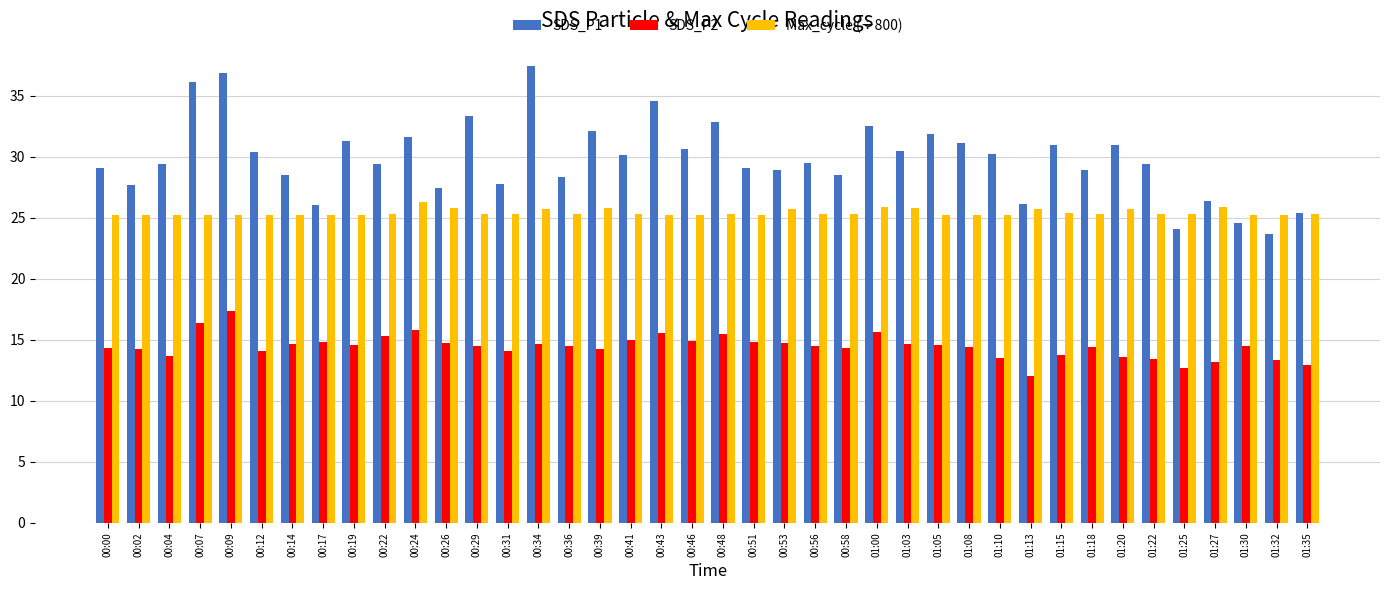

Which series has the largest range (max minus min)?

SDS_P1